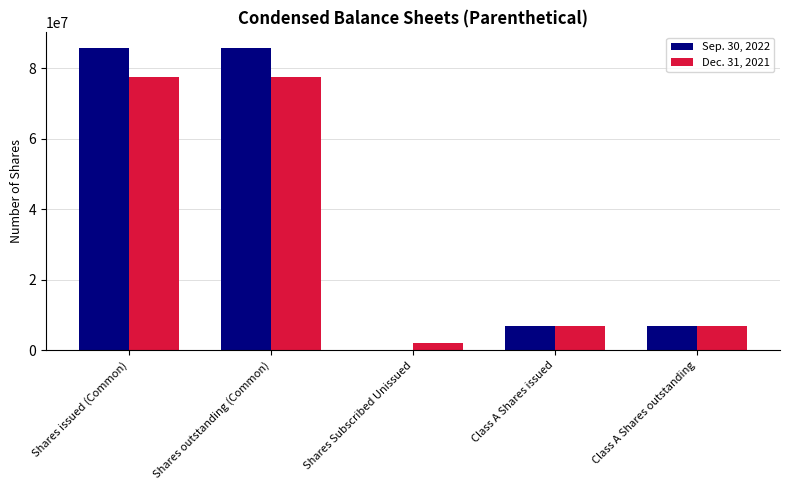

Is it true that Sep. 30, 2022 equals 85844320 at Shares outstanding (Common)?

True